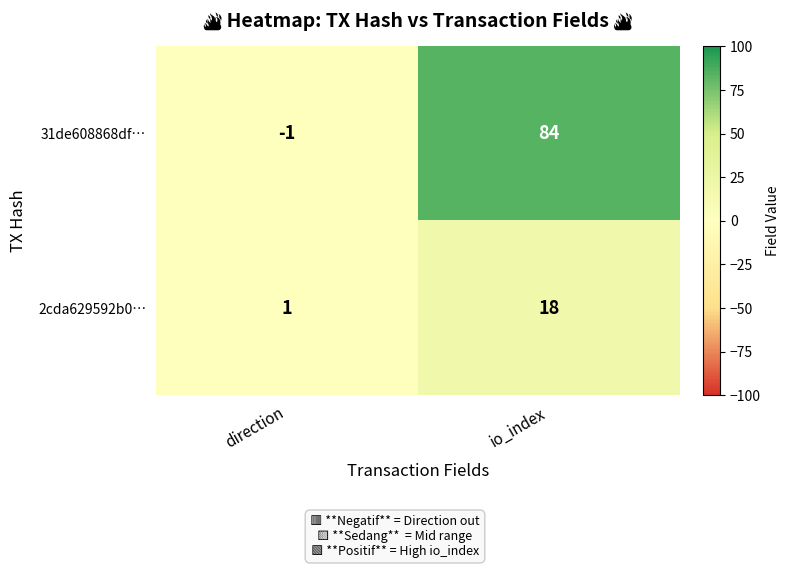

Reading left to right, list all the values displayed in this chart.

31de608868df…: direction=-1	io_index=84
2cda629592b0…: direction=1	io_index=18